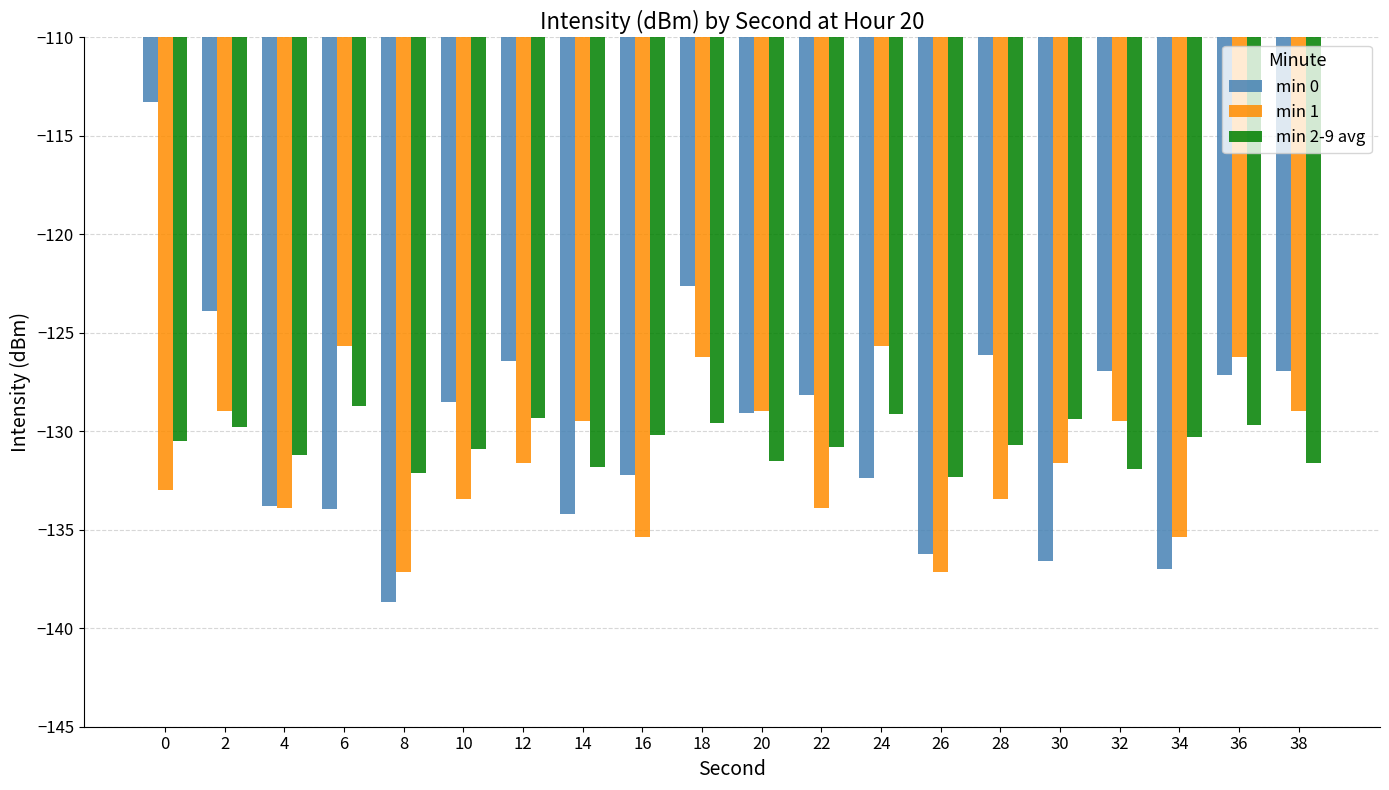

How many groups of bars are there?

20